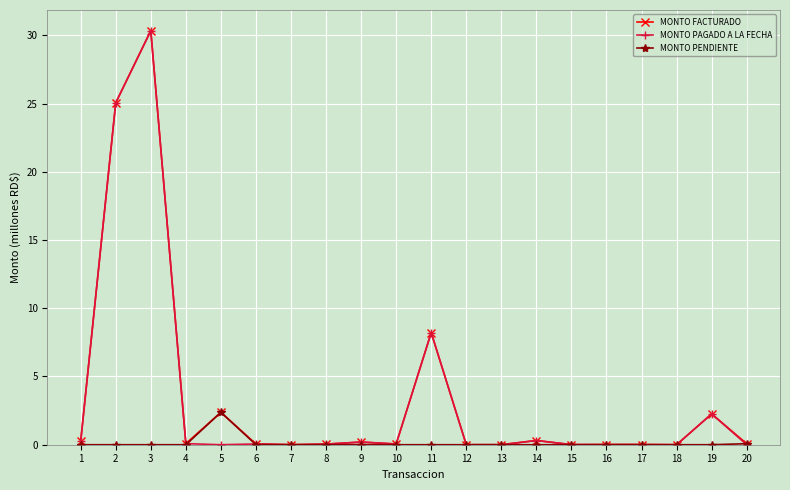

What is the difference between the maximum and minimum values in the MONTO PAGADO A LA FECHA series?

30.3